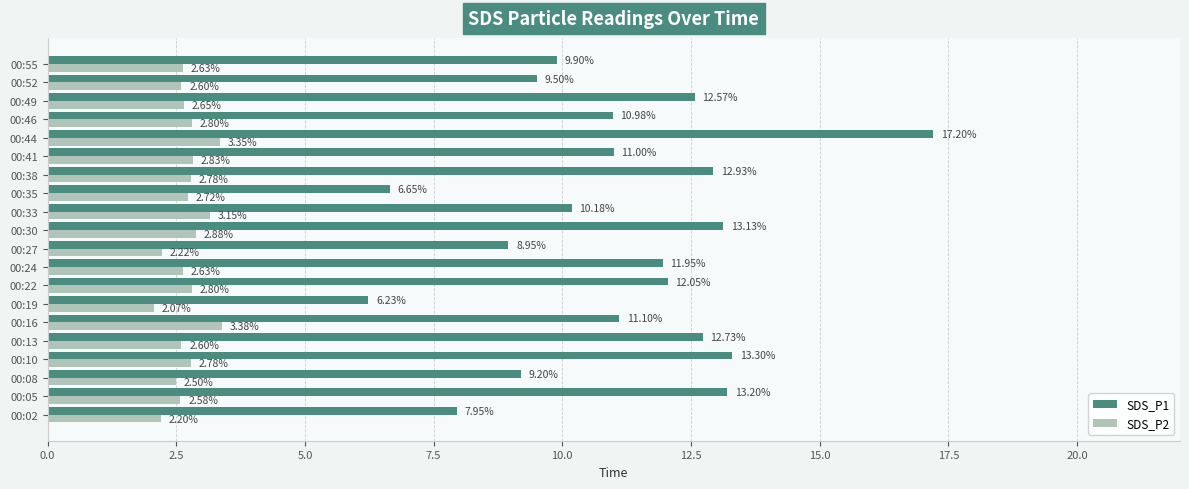

List the series in order of their overall mean, lowest first.

SDS_P2, SDS_P1